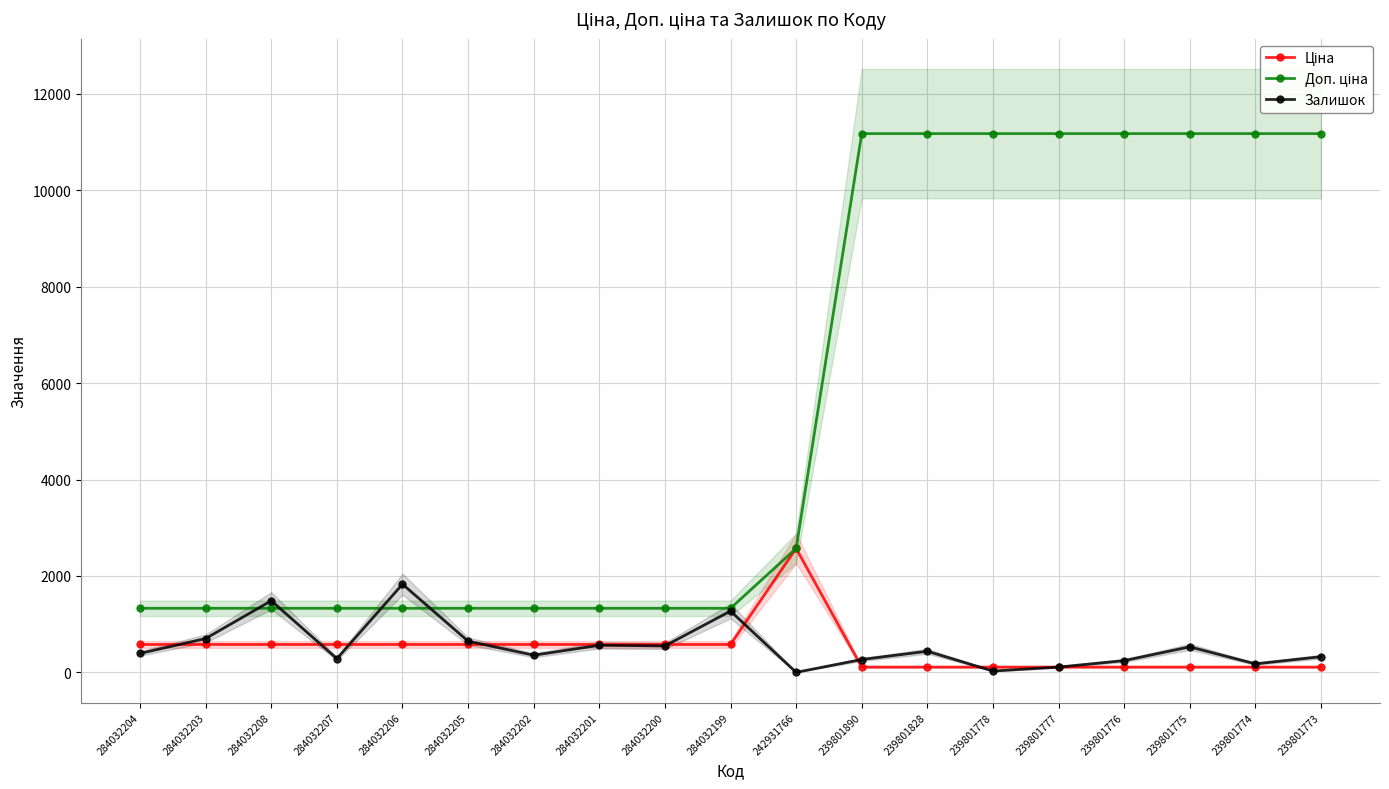

Which has a higher value, 284032201 or 284032203?

284032201